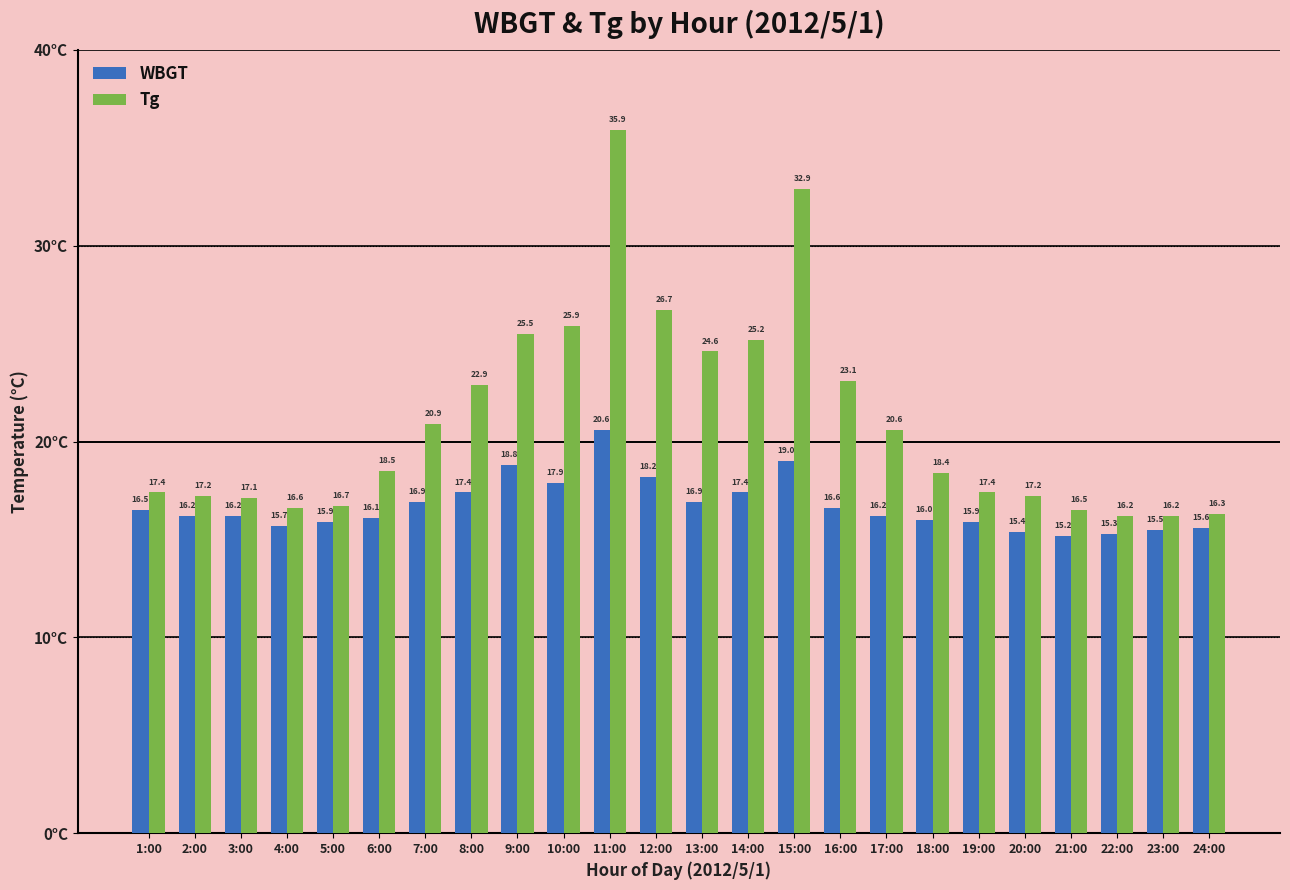

How many data points does each series have?

24